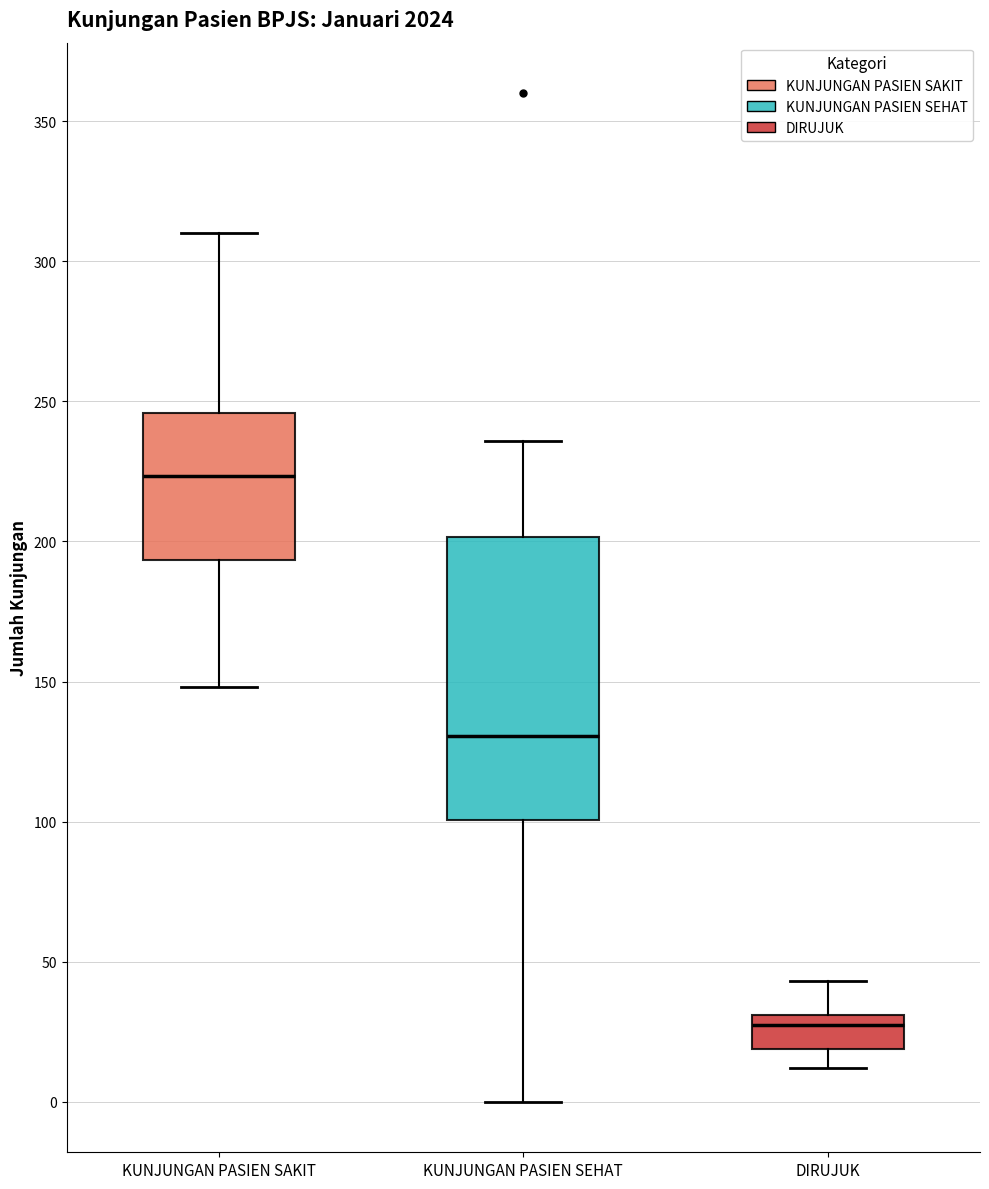

Which box has the highest median line?

KUNJUNGAN PASIEN SAKIT